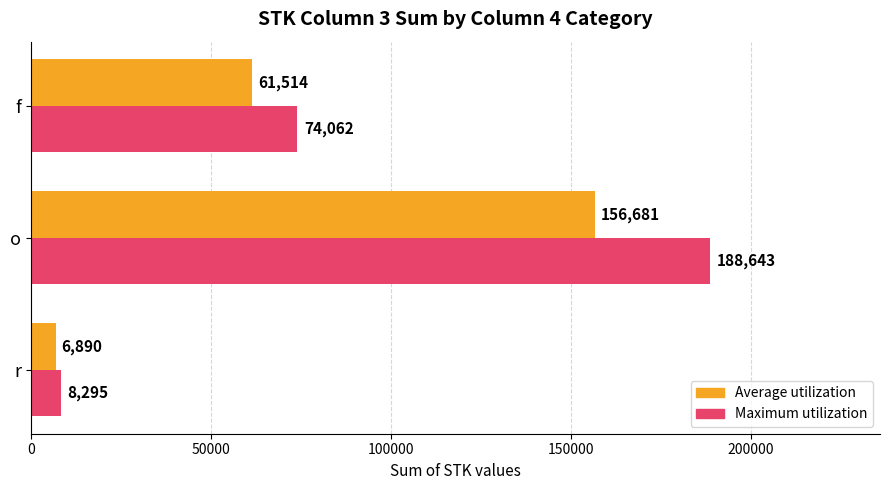

True or false: Maximum utilization has a value of 74062 at f.

True